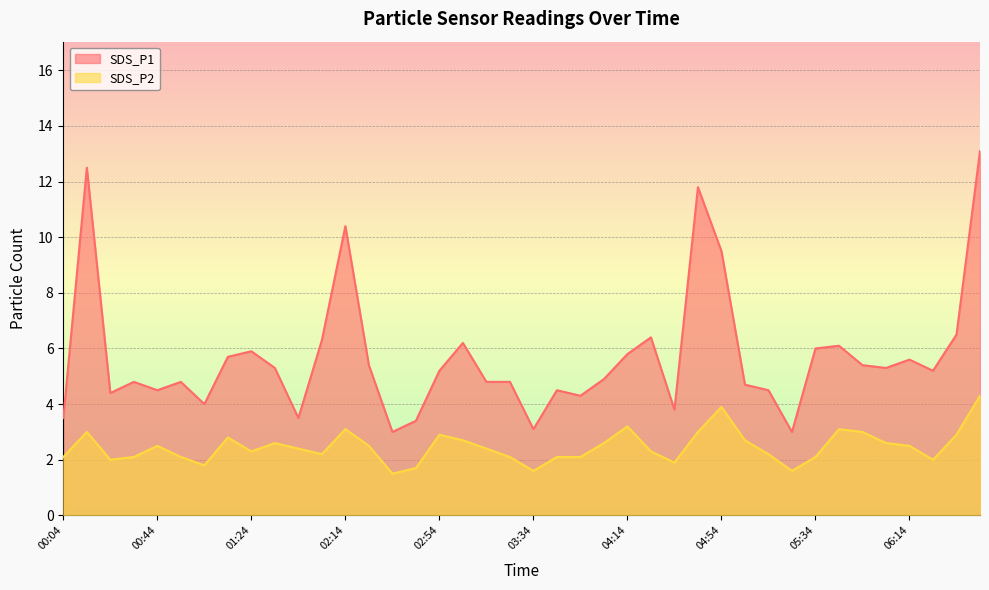

What is the sum of the SDS_P1 values at 05:24 and 04:14?

8.8